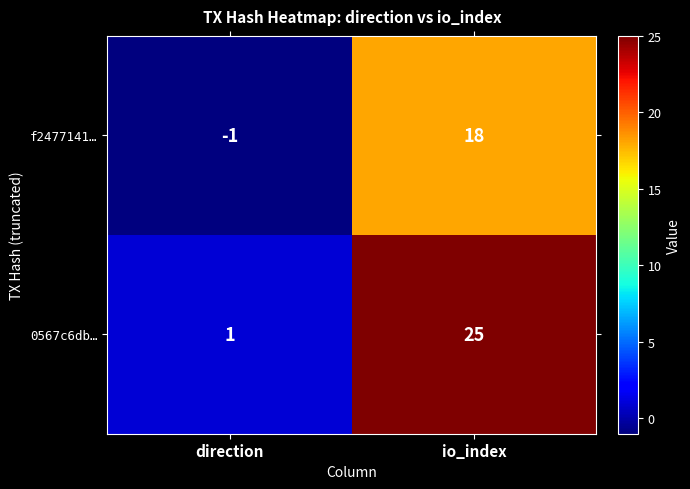

The f2477141… series shows 18 at io_index. True or false?

True